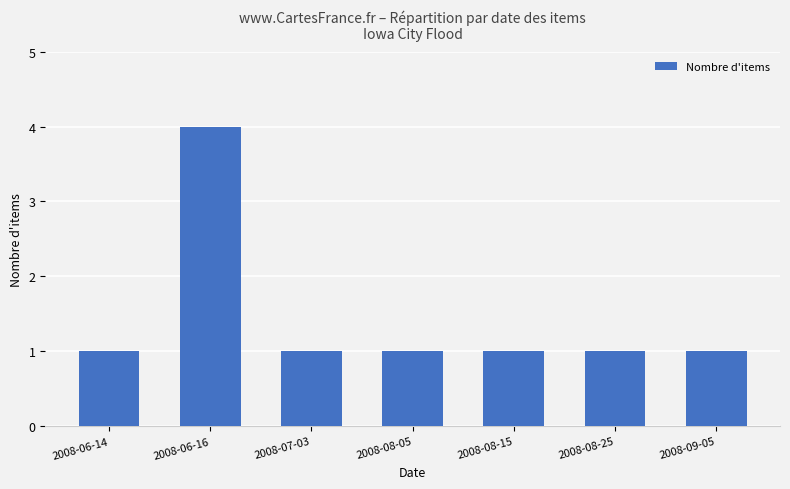

What is the sum of the values at 2008-06-16 and 2008-06-14?

5